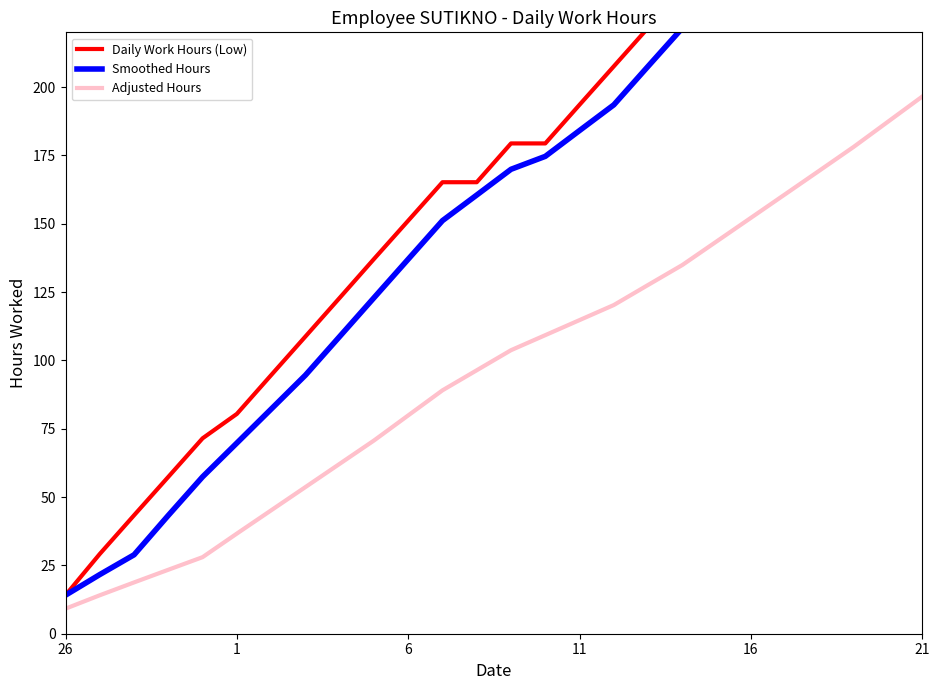

True or false: Adjusted Hours and Daily Work Hours (Low) intersect in this chart.

False